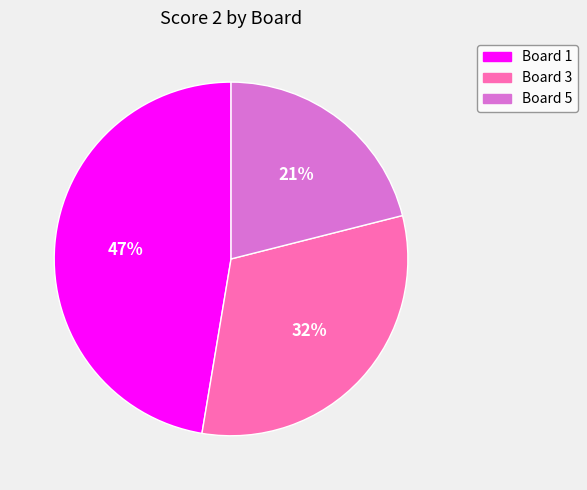

To the nearest percent, what is the difference between the largest and smallest slice percentages?

26%